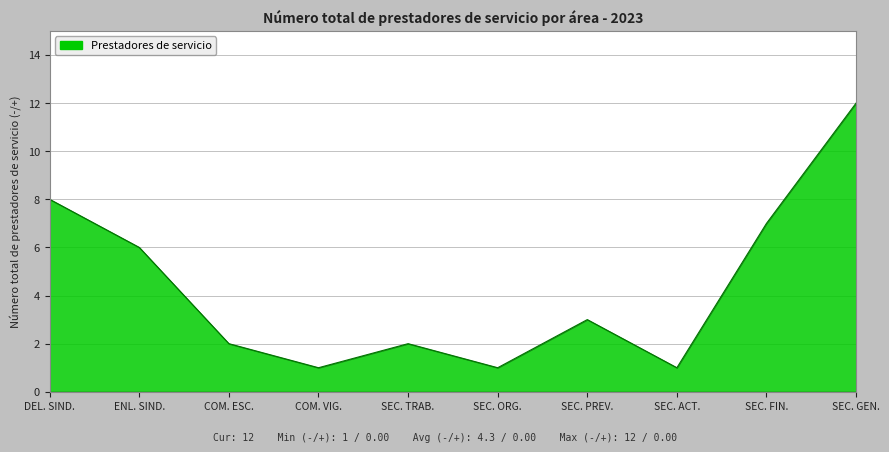

What is the difference between the maximum and minimum values?

11